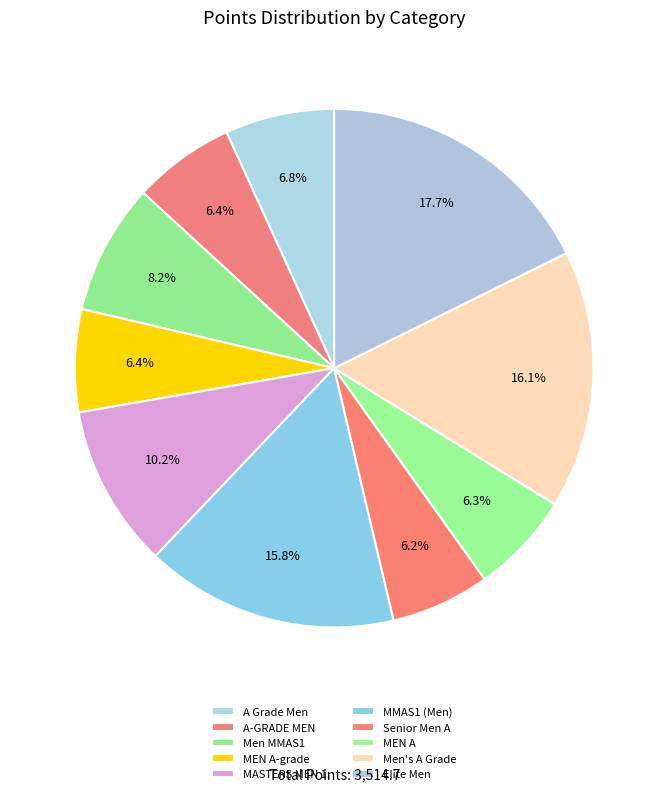

Combined, what portion of the pie is MEN A and MASTERS MEN 1:?

16.5%